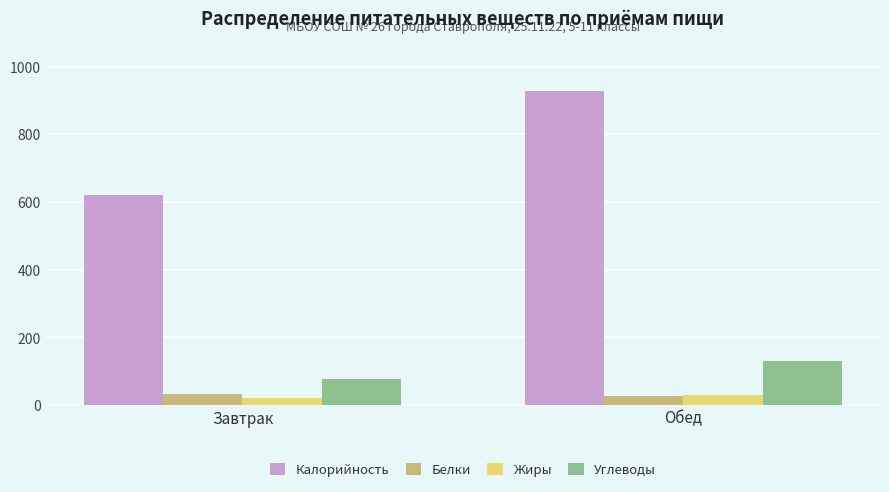

The value of Калорийность at Завтрак is 1070.7. True or false?

False